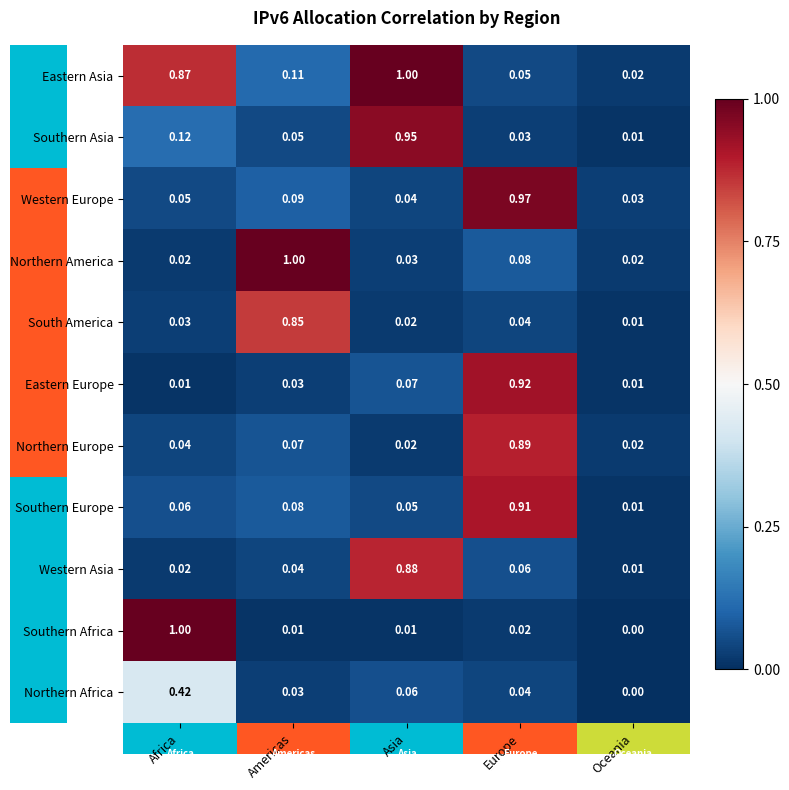

Which series has the widest spread of values?

Southern Africa